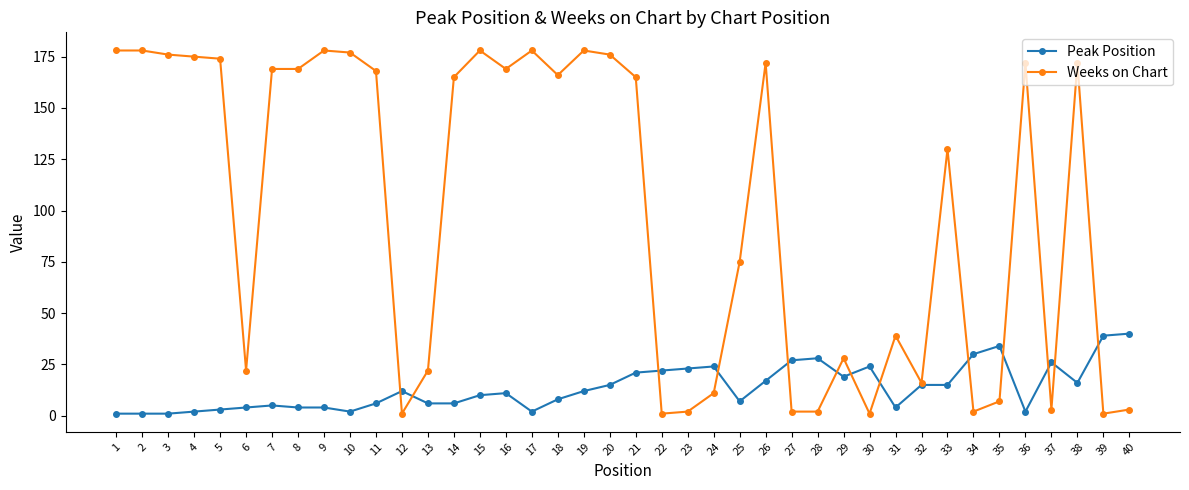

After their last crossing, which series has the higher values: Peak Position or Weeks on Chart?

Peak Position